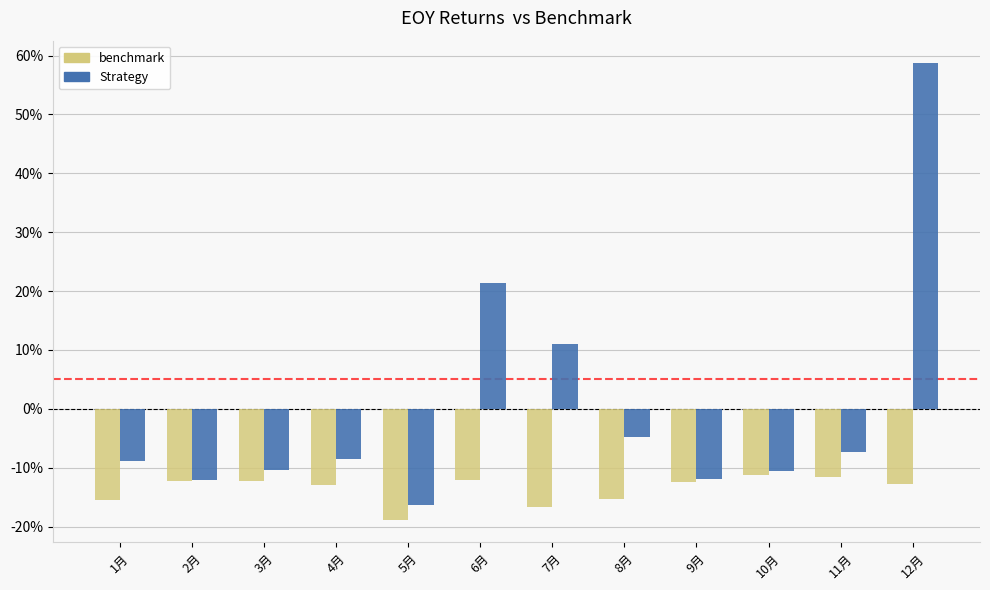

At which label does Strategy reach its peak?

12月